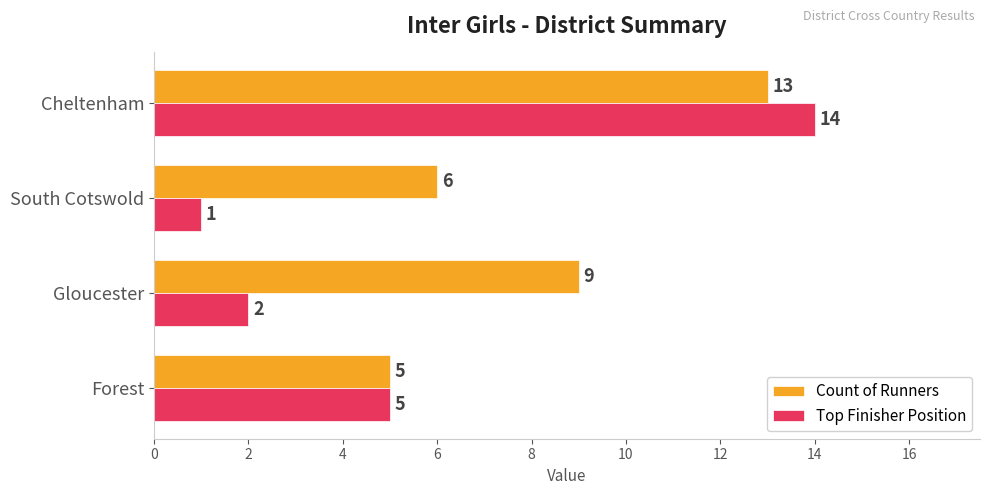

Is it true that Top Finisher Position equals 1 at South Cotswold?

True